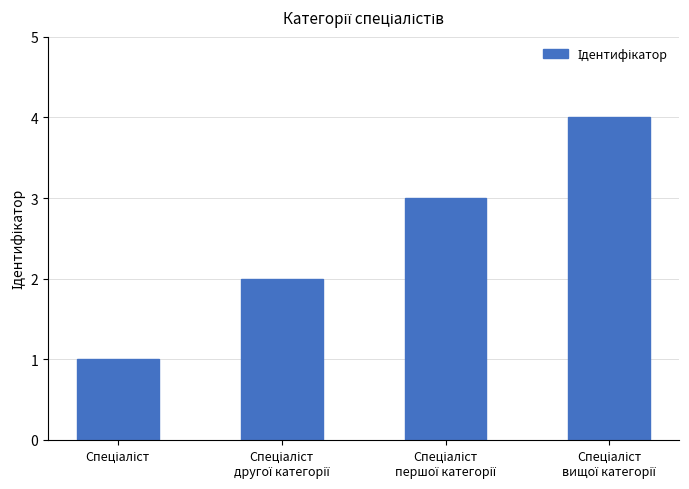

What is the difference between the maximum and minimum values?

3